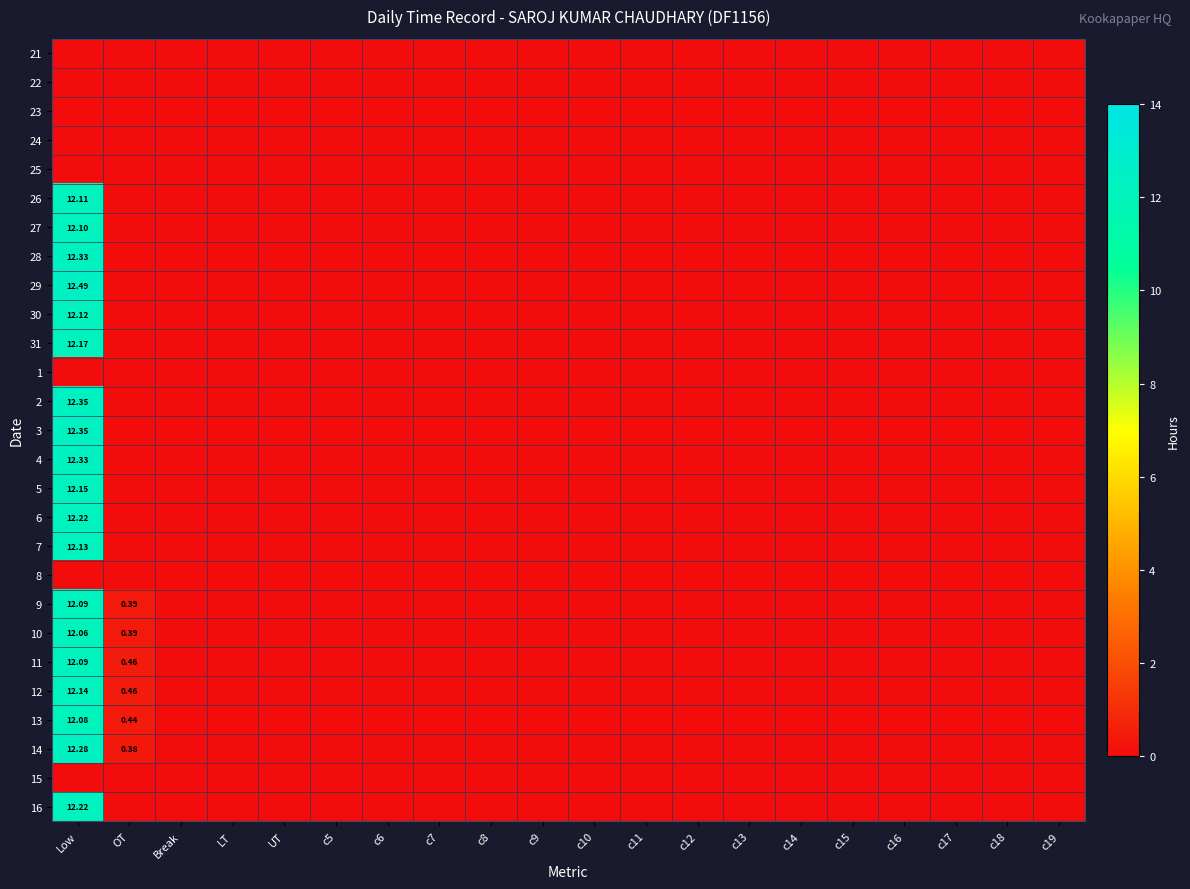

True or false: 29 has a value of 0.0 at c16.

True